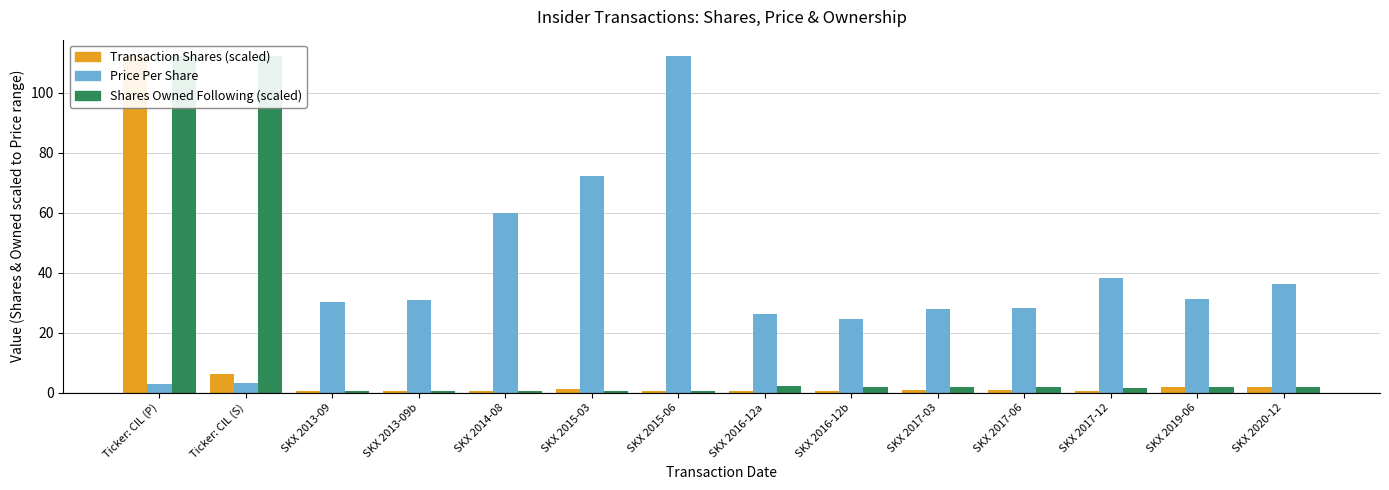

List the series in order of their overall mean, highest first.

Price Per Share, Shares Owned Following (scaled), Transaction Shares (scaled)